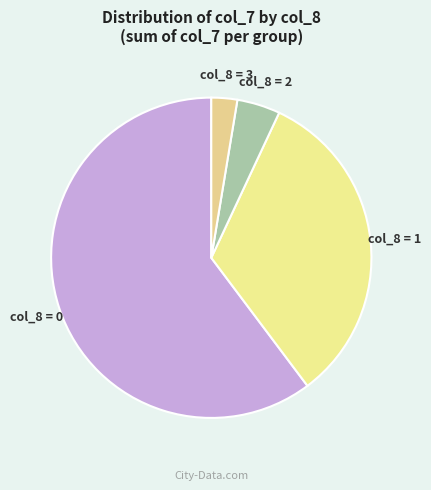

Rank the categories by value from highest to lowest.

col_8 = 0, col_8 = 1, col_8 = 2, col_8 = 3